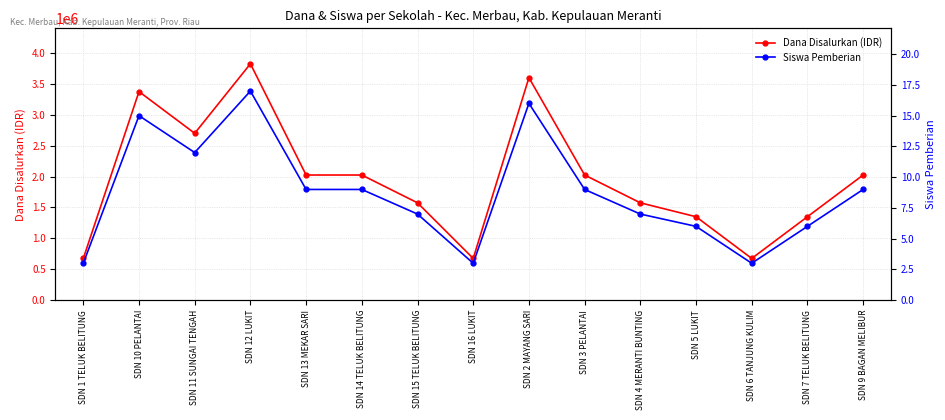

What is the spread (max minus min) of values at SDN 15 TELUK BELITUNG?

1574993